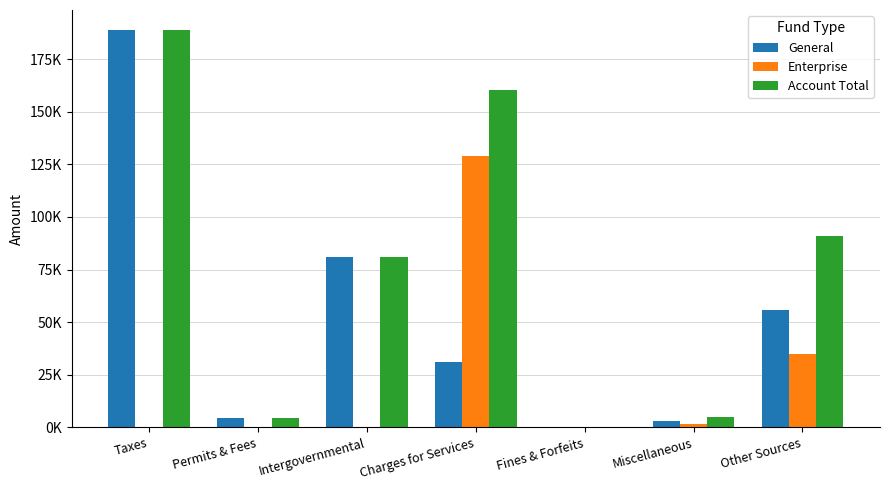

Reading left to right, what are all the values shown in this chart?

General: Taxes=188884	Permits & Fees=4499	Intergovernmental=80778	Charges for Services=31165	Fines & Forfeits=50	Miscellaneous=3125	Other Sources=55660
Enterprise: Taxes=0	Permits & Fees=0	Intergovernmental=0	Charges for Services=128946	Fines & Forfeits=0	Miscellaneous=1618	Other Sources=35063
Account Total: Taxes=188884	Permits & Fees=4499	Intergovernmental=80778	Charges for Services=160111	Fines & Forfeits=50	Miscellaneous=4743	Other Sources=90723